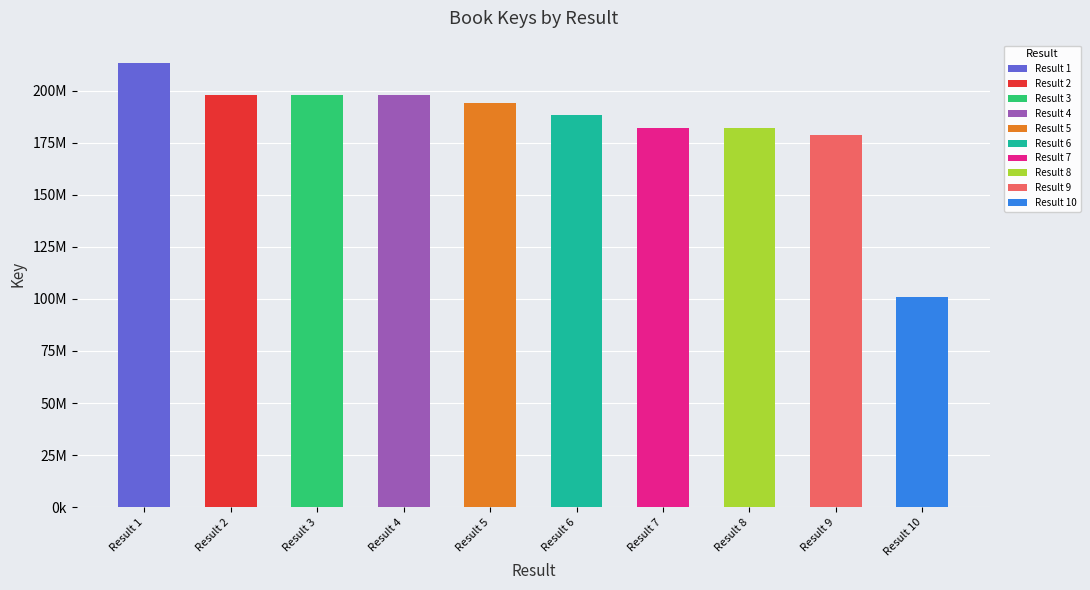

Which label corresponds to the smallest value in the chart?

10